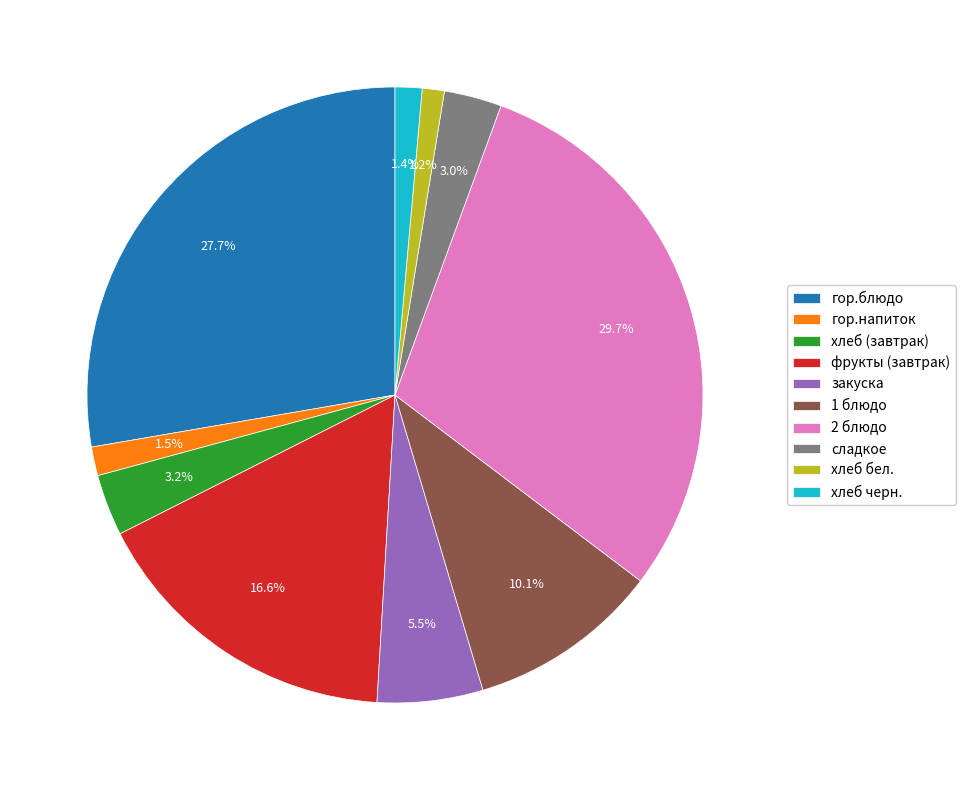

Approximately how many times larger is the value at 2 блюдо compared to гор.блюдо?

1.1